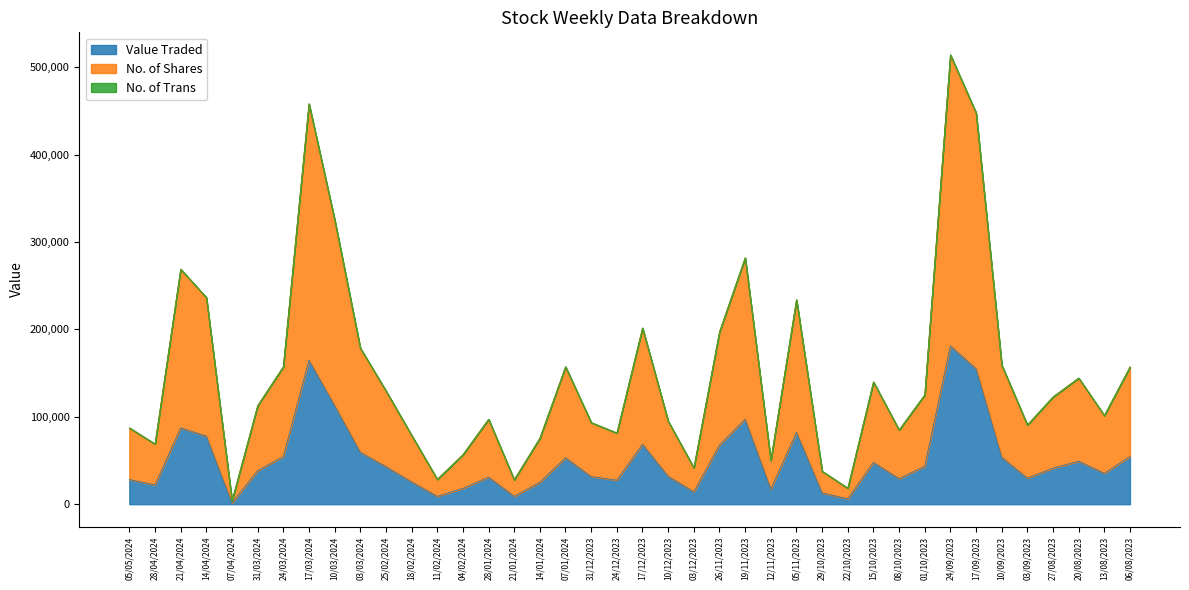

What is the total value across all series at 17/09/2023?

448069